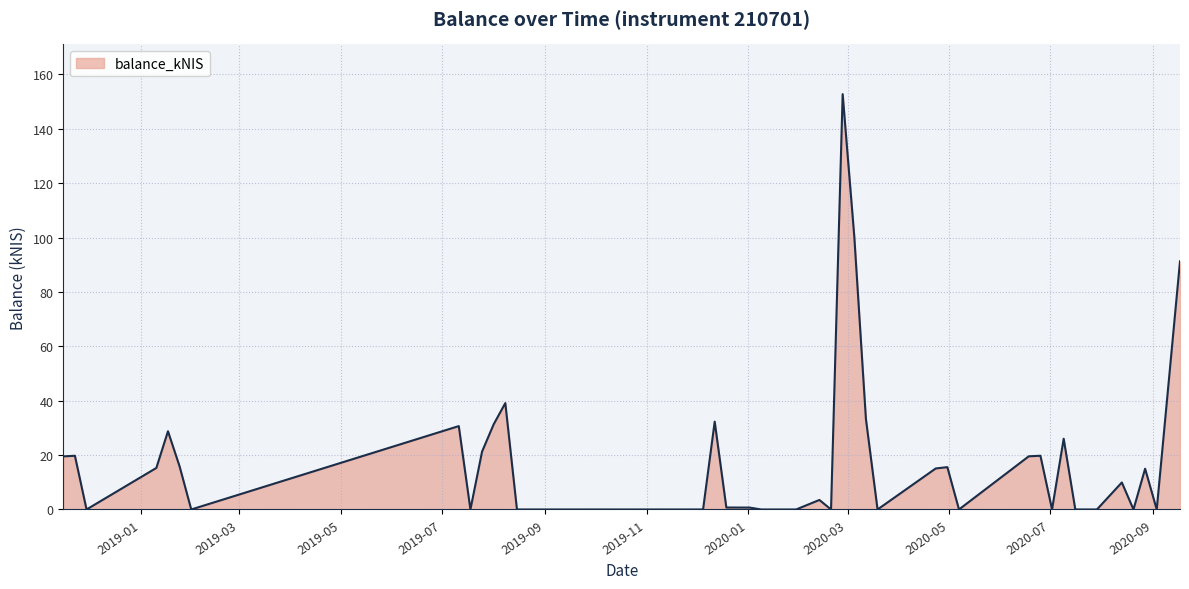

What is the maximum value shown in the chart?

152.7